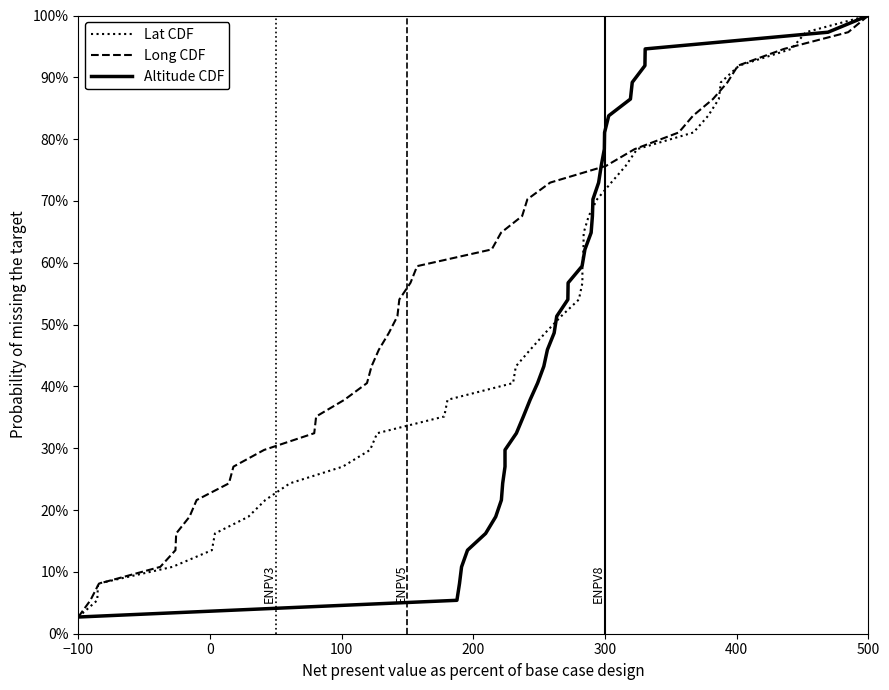

The Long CDF series shows 2.7 at −100. True or false?

True